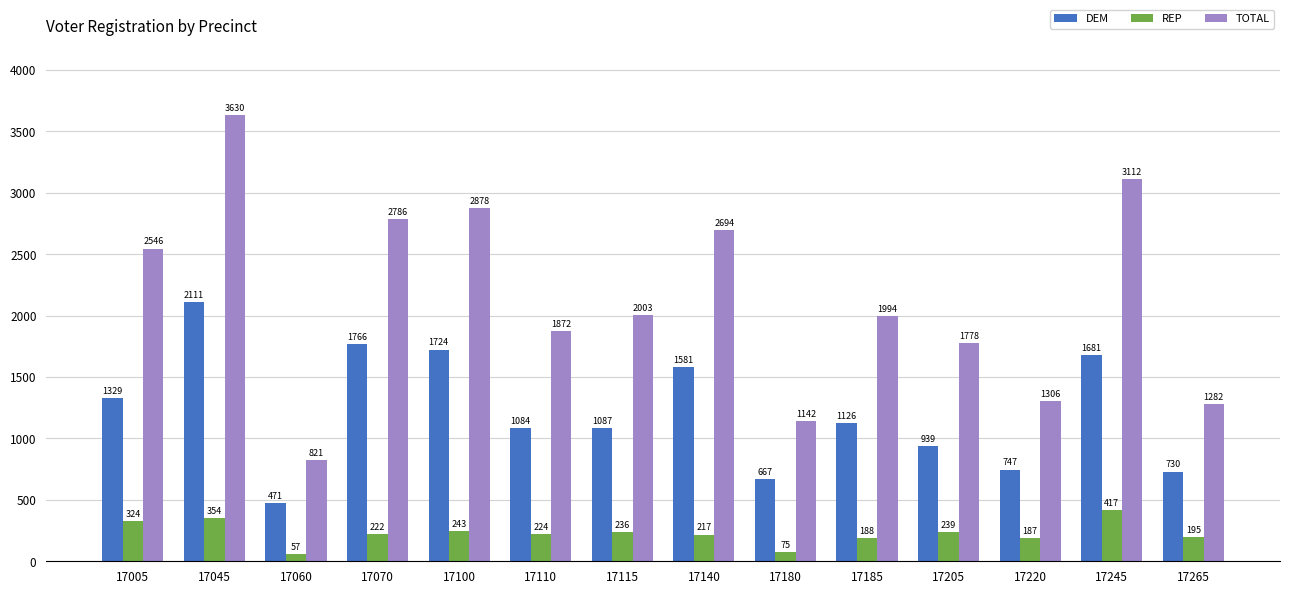

Is it true that DEM equals 1766 at 17070?

True